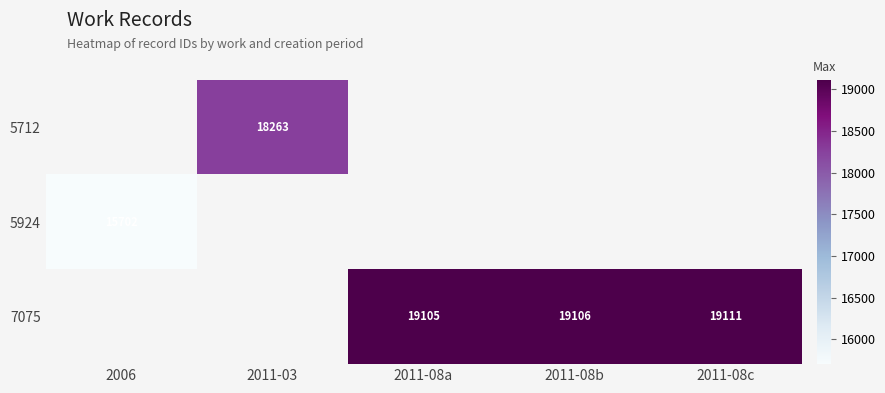

The 7075 series shows 32098 at 2011-08b. True or false?

False